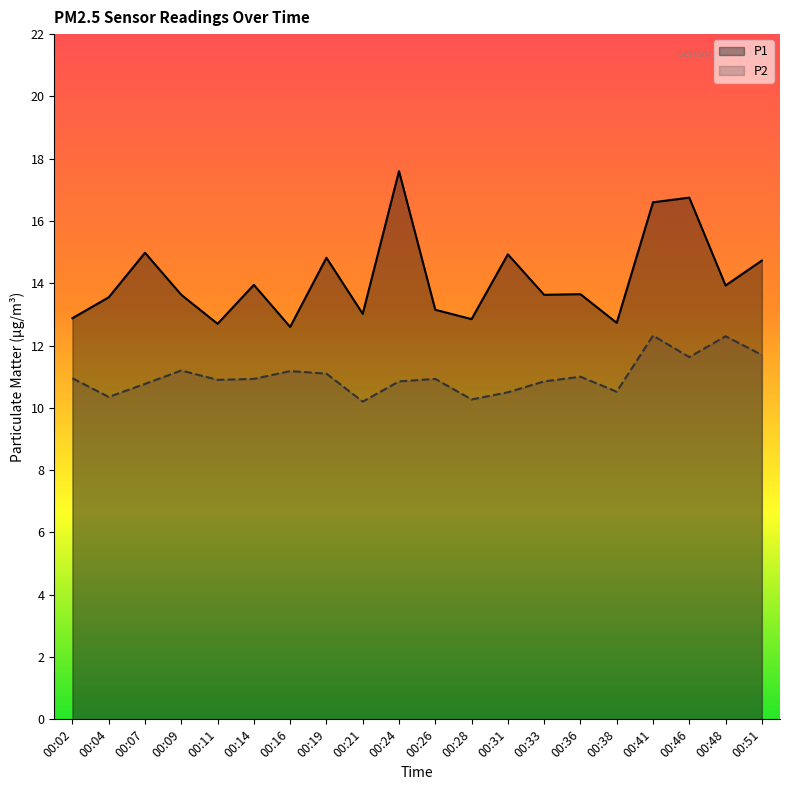

List the series in order of their peak value, lowest first.

P2, P1